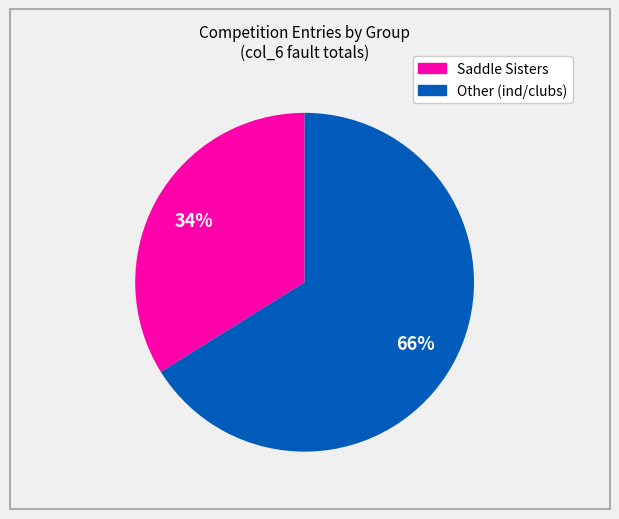

Is there any slice that represents more than half of the pie?

Yes